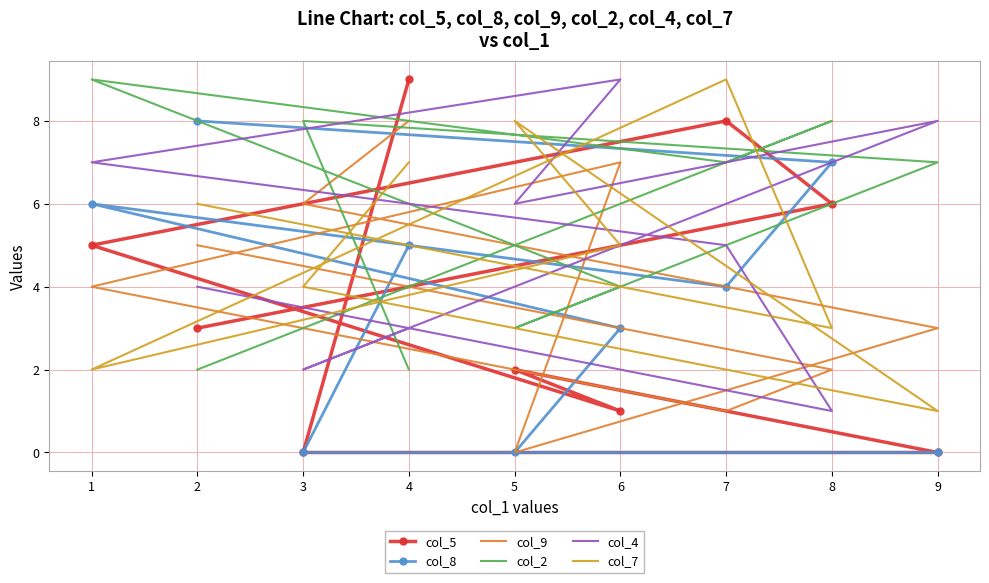

Read the col_9 value at 2.

5